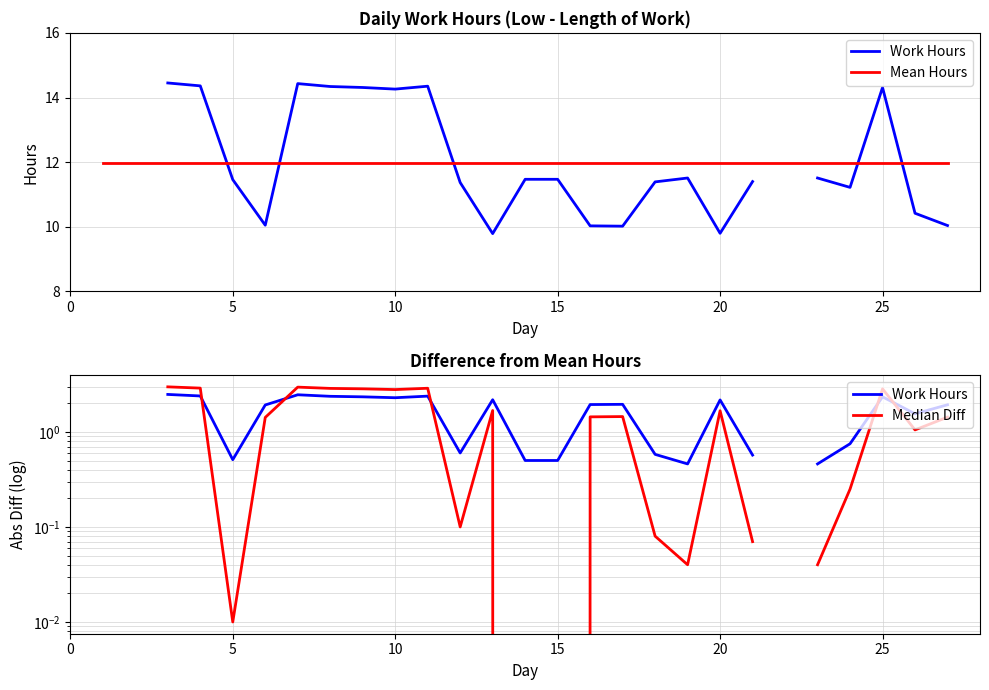

True or false: Mean Hours and Work Hours intersect in this chart.

False